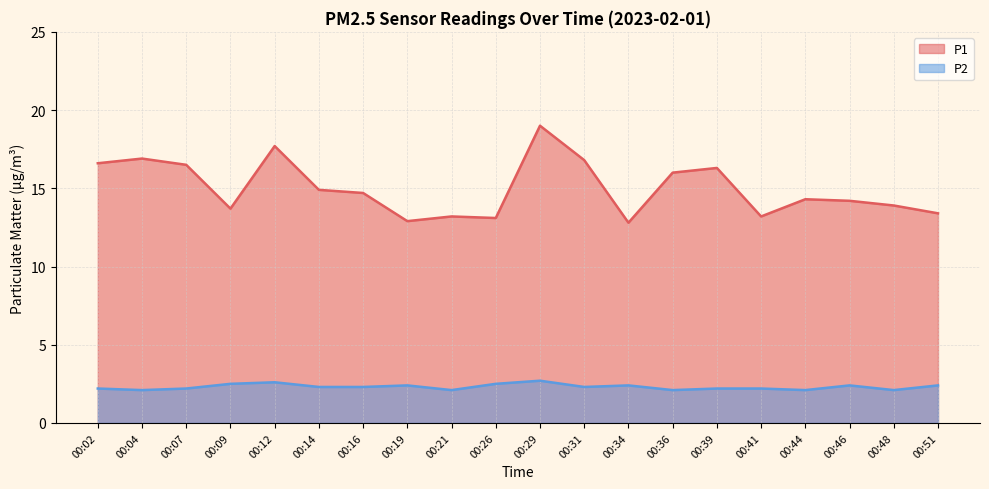

What is the total value across all series at 00:14?

17.2